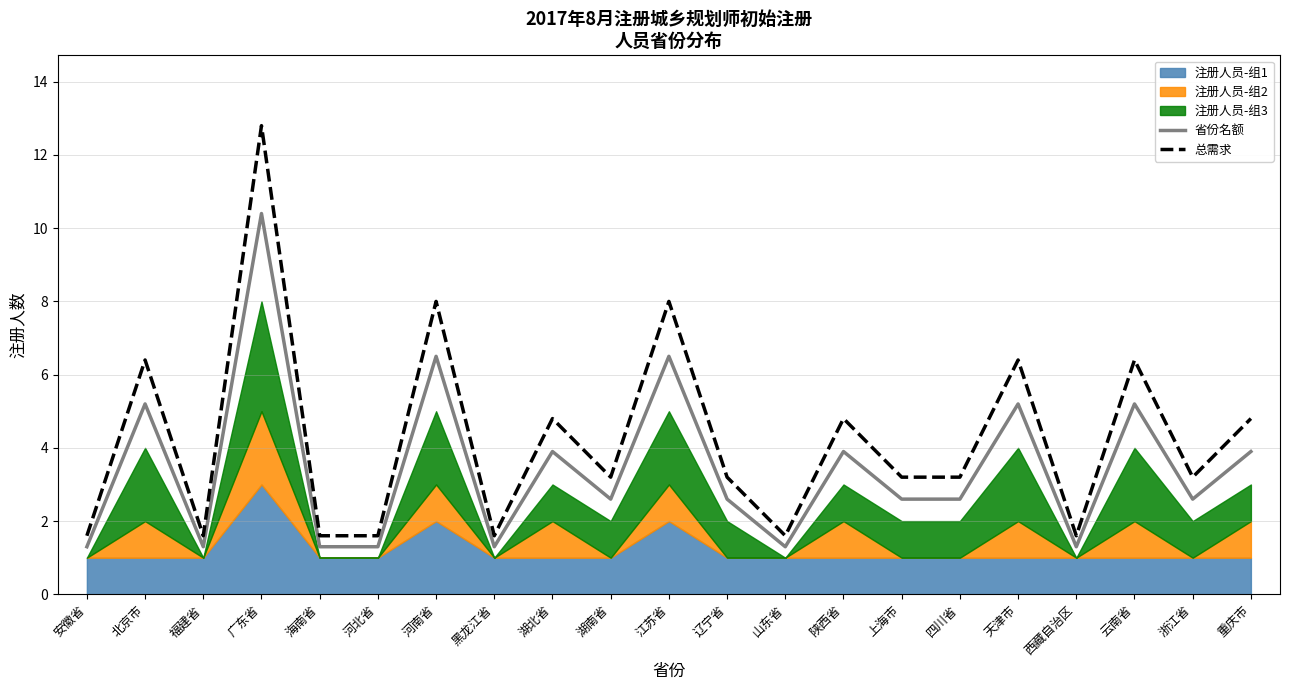

What position from the left is 海南省?

5